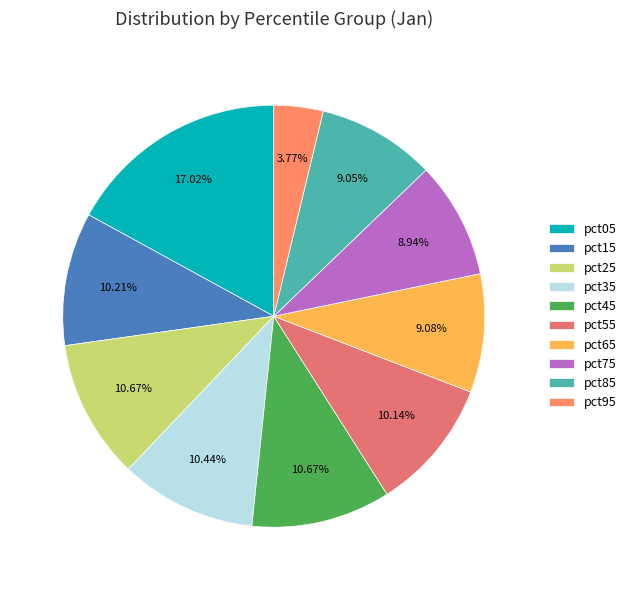

To the nearest percent, what portion does pct55 represent?

10%